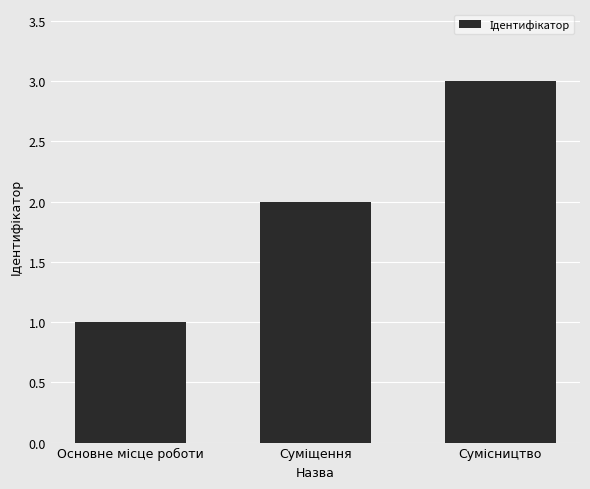

What is the greatest value displayed?

3